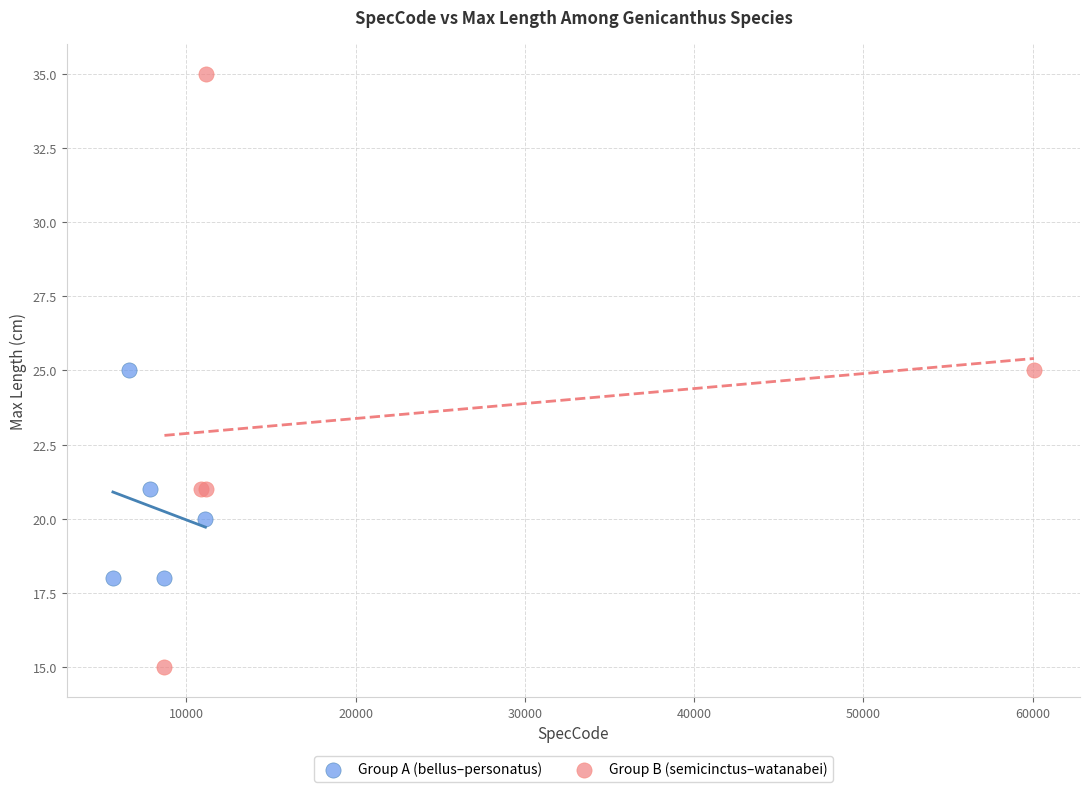

Which series contains the highest Y value?

Group B (semicinctus–watanabei)